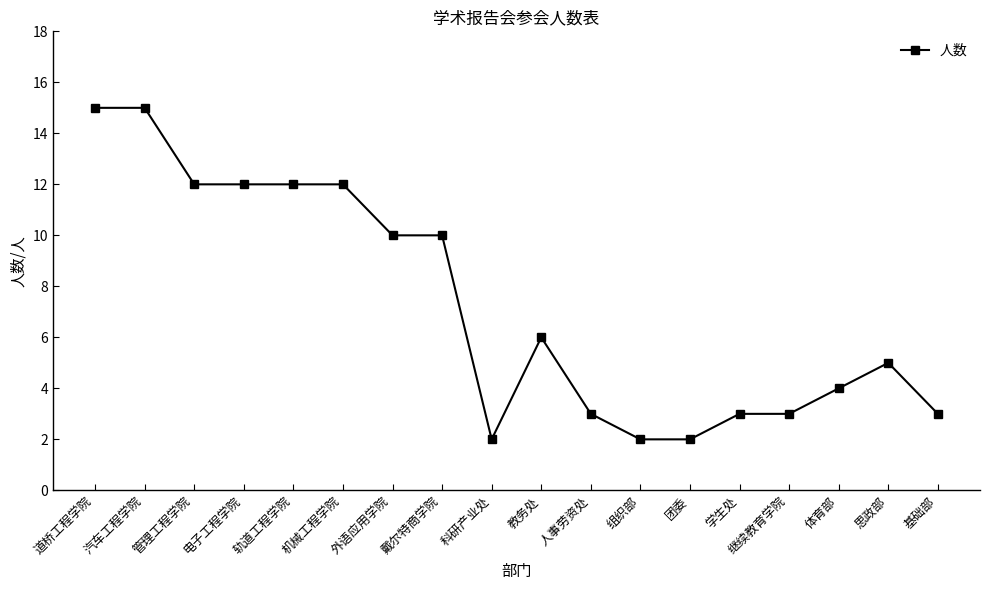

The chart shows a value of 10 at 外语应用学院. True or false?

True